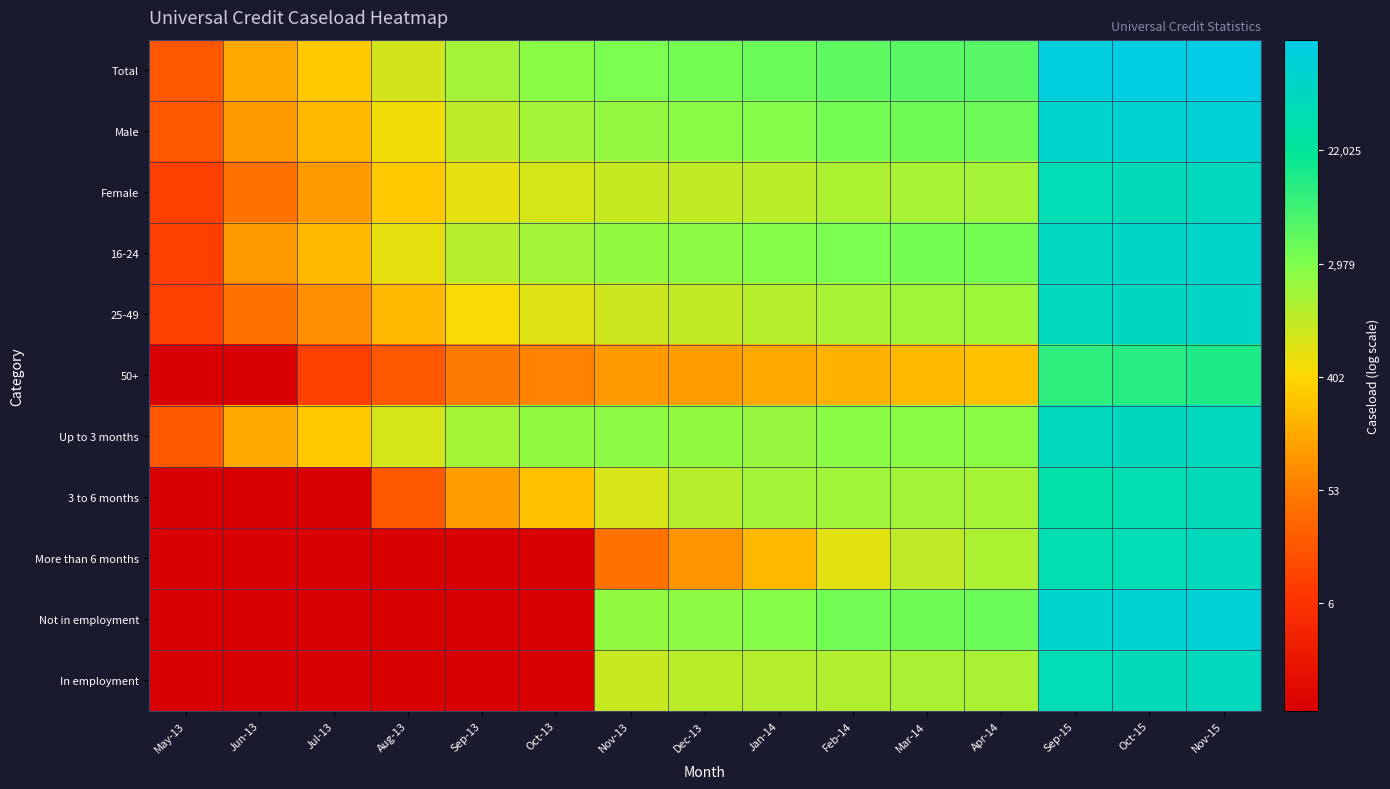

Which series changed the most between Aug-13 and Oct-15?

Not in employment